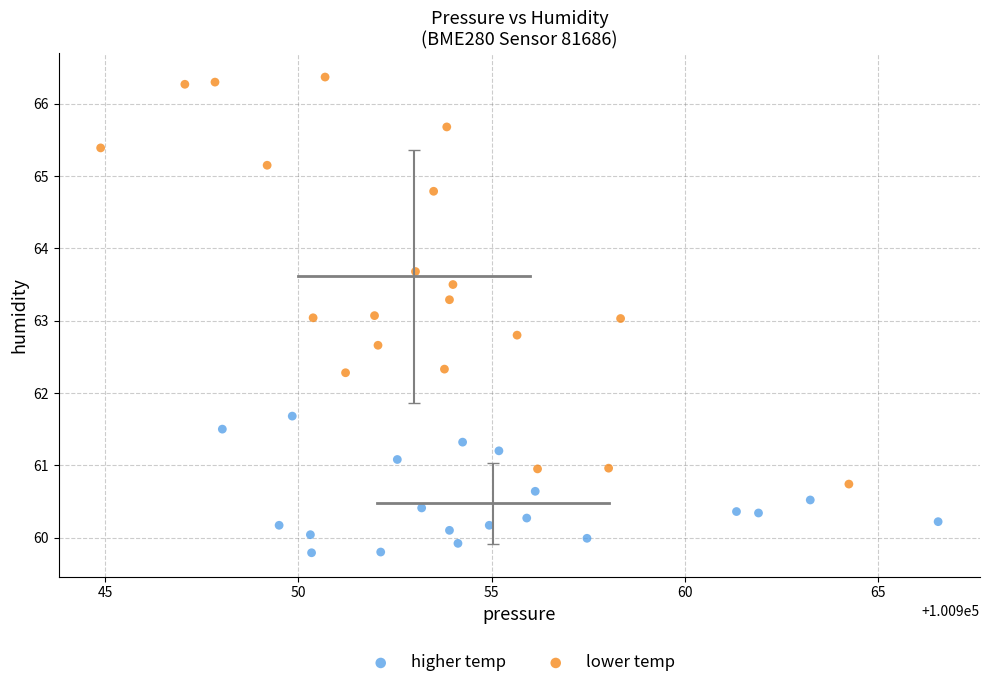

Which series contains the lowest Y value?

higher temp